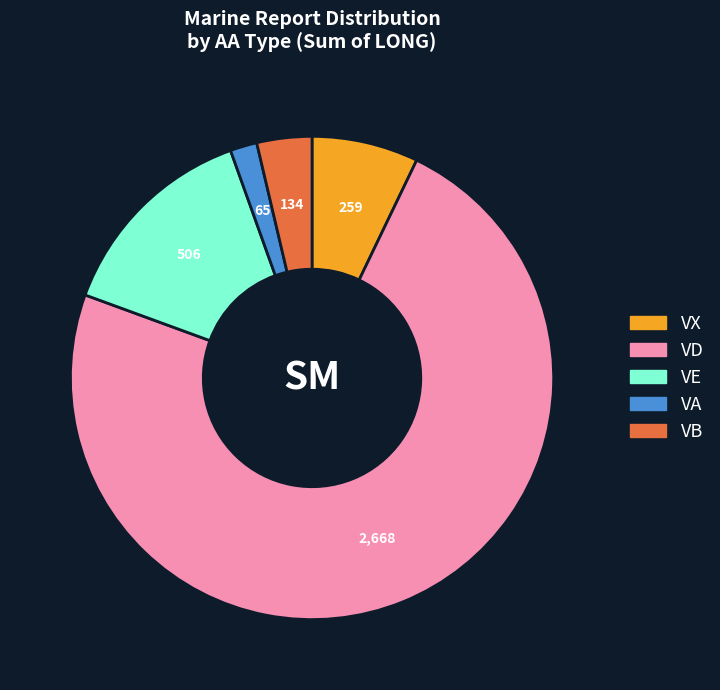

Is there a majority slice in this chart?

Yes